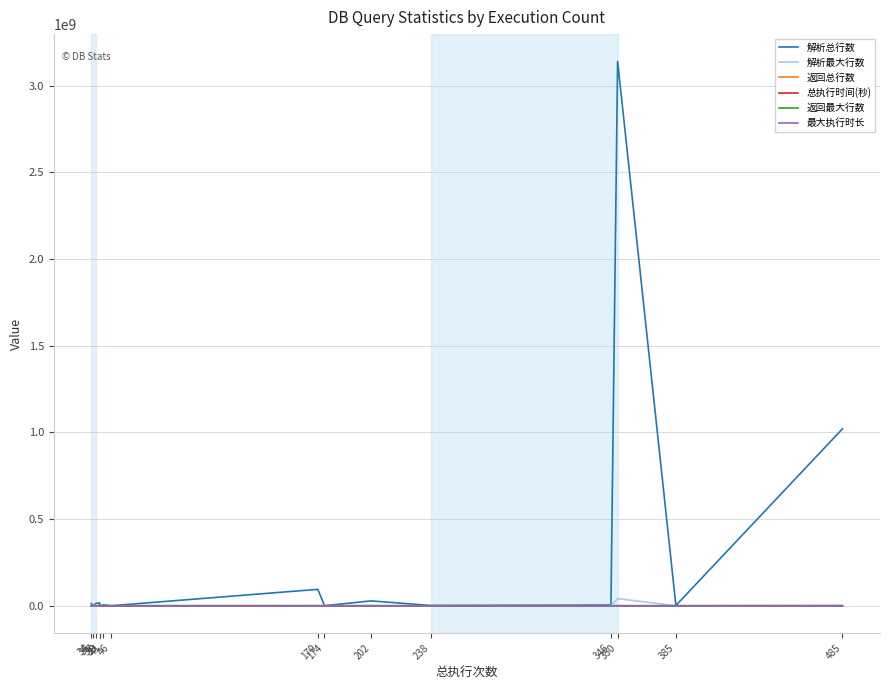

What is the total value across all series at 170?

95310178